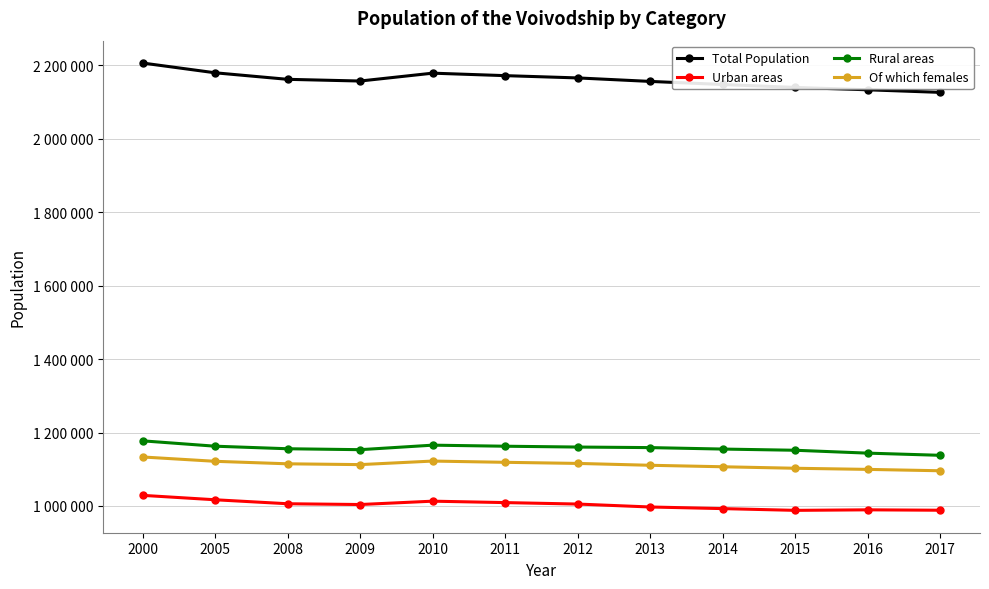

Reading left to right, transcribe all the data shown in this chart.

Total Population: 2206200	2179611	2161832	2157202	2178611	2171857	2165651	2156150	2147746	2139726	2133340	2126317
Urban areas: 1028876	1016865	1006032	1003920	1013036	1009175	1005207	997219	992787	988035	989469	988365
Rural areas: 1177324	1162746	1155800	1153282	1165575	1162682	1160444	1158931	1154959	1151692	1143871	1137952
Of which females: 1133397	1121605	1114793	1112598	1122260	1118871	1115849	1110800	1106756	1102674	1099600	1095864